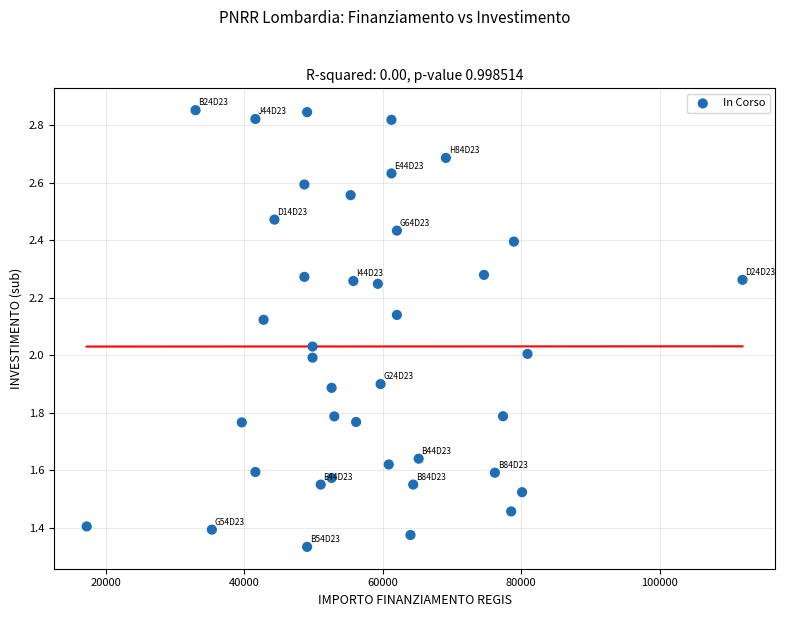

How many data points are displayed?

40